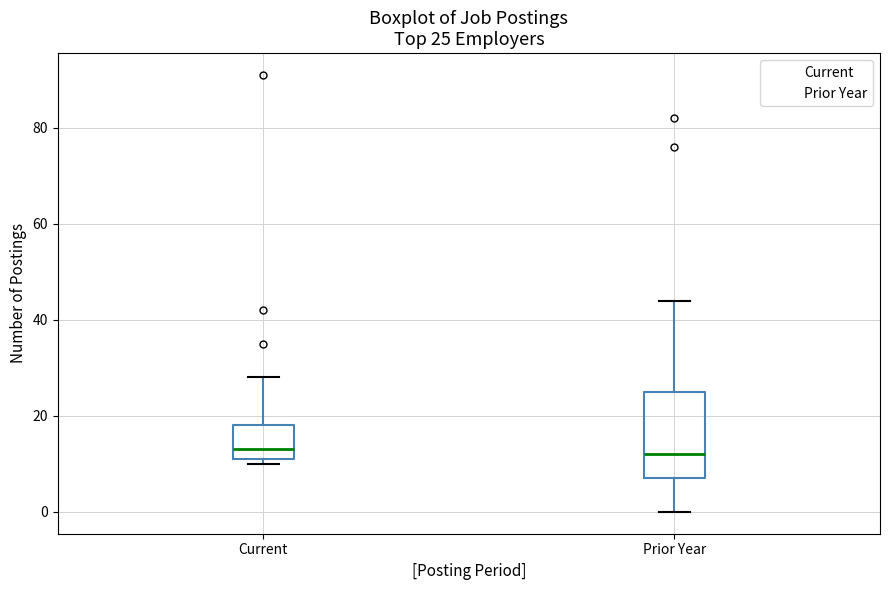

Which box is the tallest, from its lower edge to its upper edge?

Prior Year